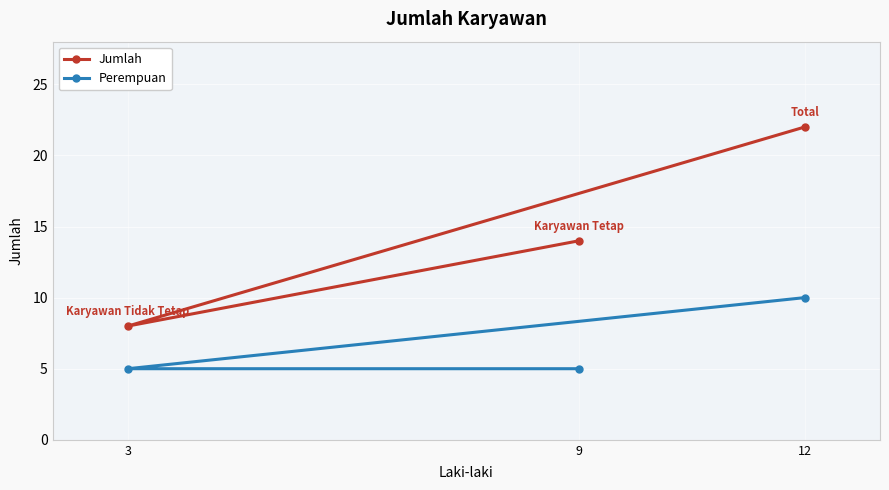

True or false: Jumlah has a value of 4 at 9.

False